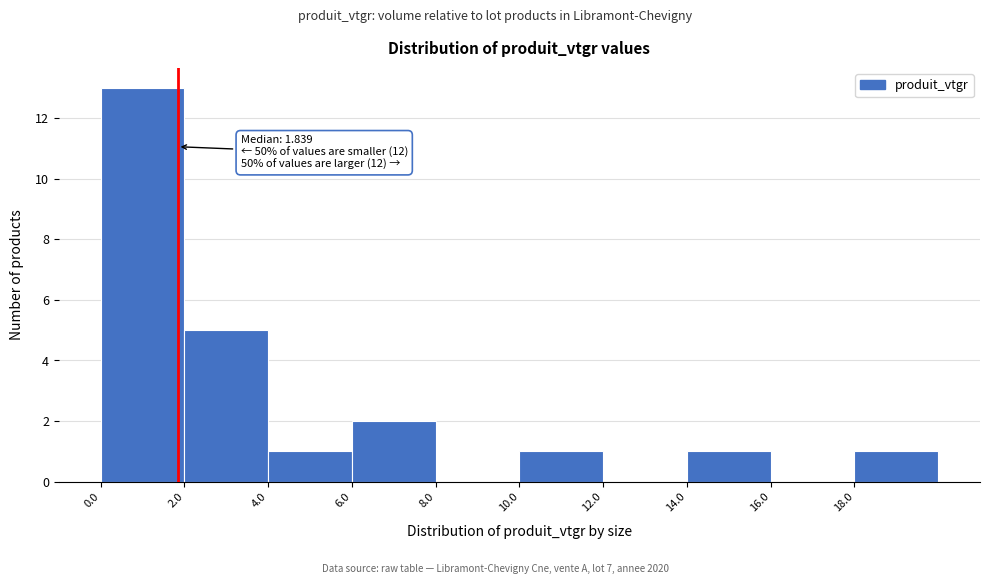

Over which range of the x-axis is the bar tallest?

0 to 2